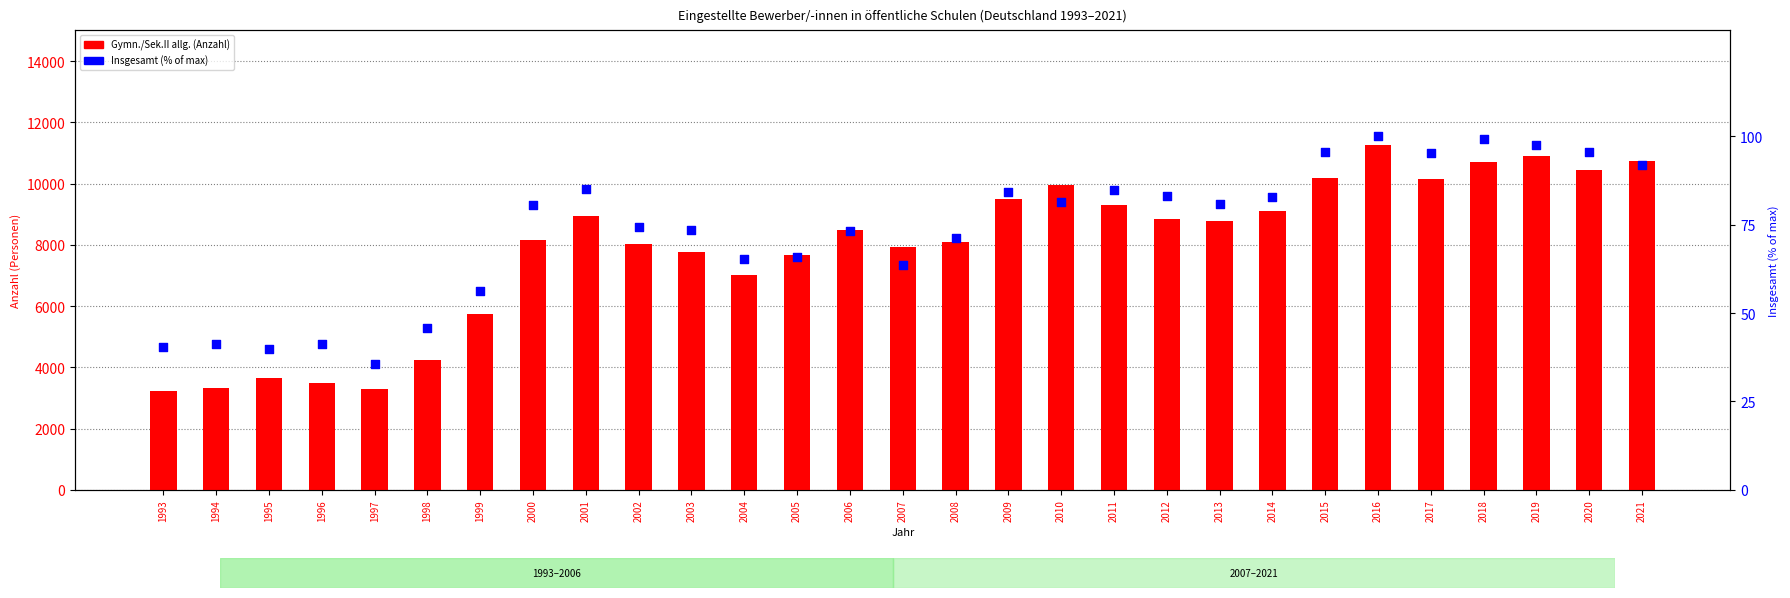

At how many categories does at least one series exceed 11125?

1